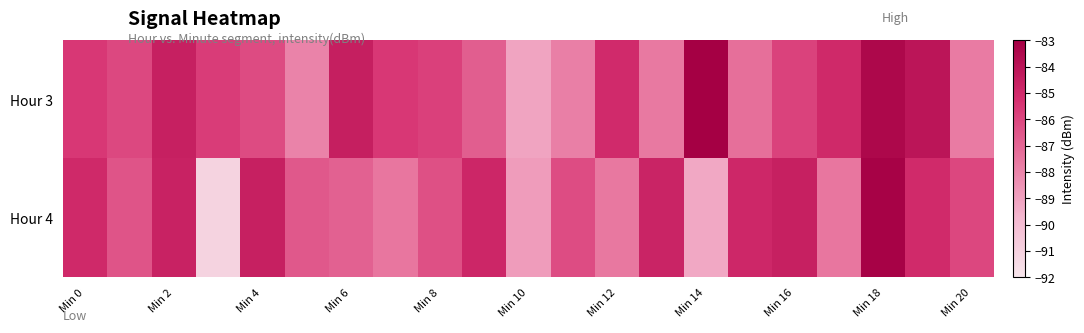

What is the greatest value displayed?

-83.0